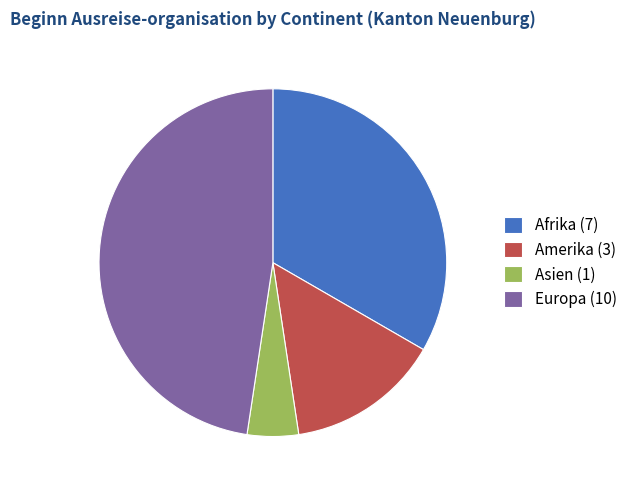

True or false: Amerika accounts for 1% of the total.

False